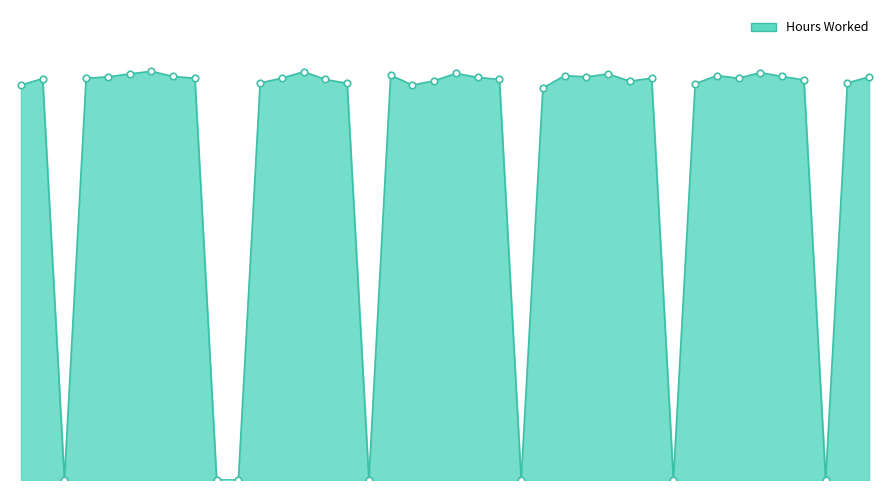

Does the chart have visible grid lines?

No